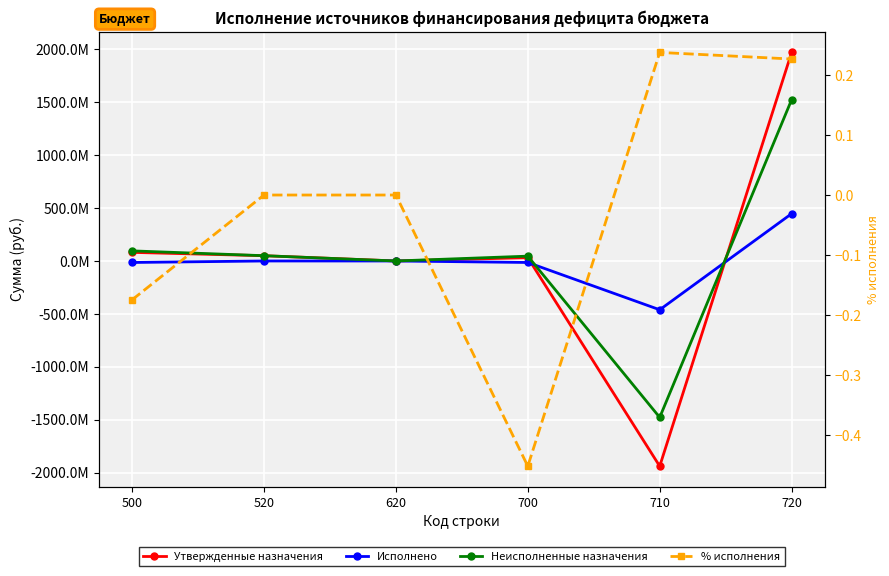

Reading left to right, extract all data points from this chart.

Утвержденные назначения: 500=81264400.0	520=49860000.0	620=0.0	700=31404400.0	710=-1938521057.7	720=1969925457.7
Исполнено: 500=-14200172.9	520=0.0	620=0.0	700=-14200172.9	710=-460905765.5	720=446705592.6
Неисполненные назначения: 500=95464572.9	520=49860000.0	620=0.0	700=45604572.9	710=-1477615292.3	720=1523219865.1
% исполнения: 500=-0.2	520=0.0	620=0.0	700=-0.5	710=0.2	720=0.2